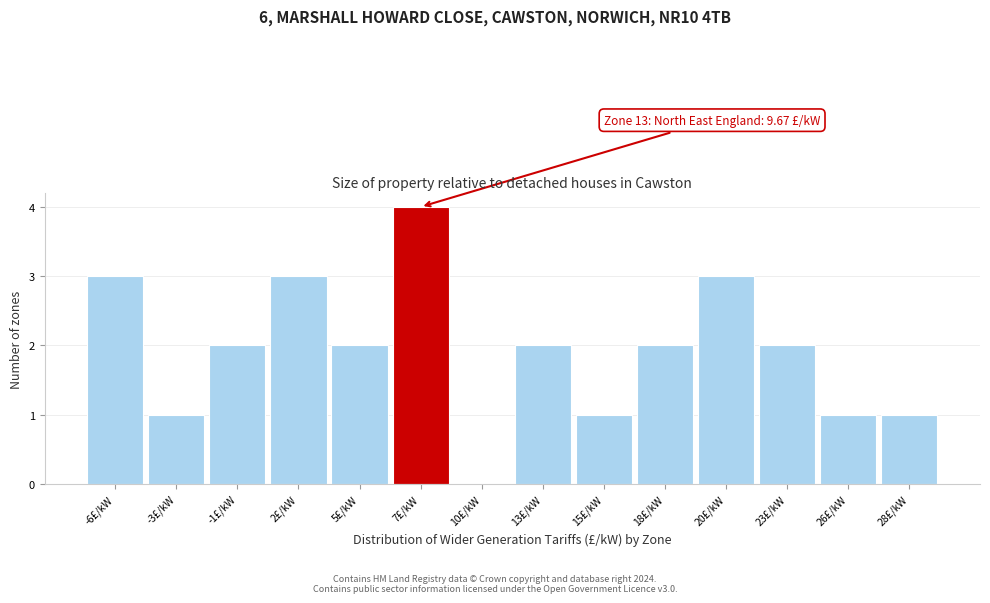

Reading right to left, what are all the values shown in this chart?

28£/kW=1	26£/kW=1	23£/kW=2	20£/kW=3	18£/kW=2	15£/kW=1	13£/kW=2	10£/kW=0	7£/kW=4	5£/kW=2	2£/kW=3	-1£/kW=2	-3£/kW=1	-6£/kW=3